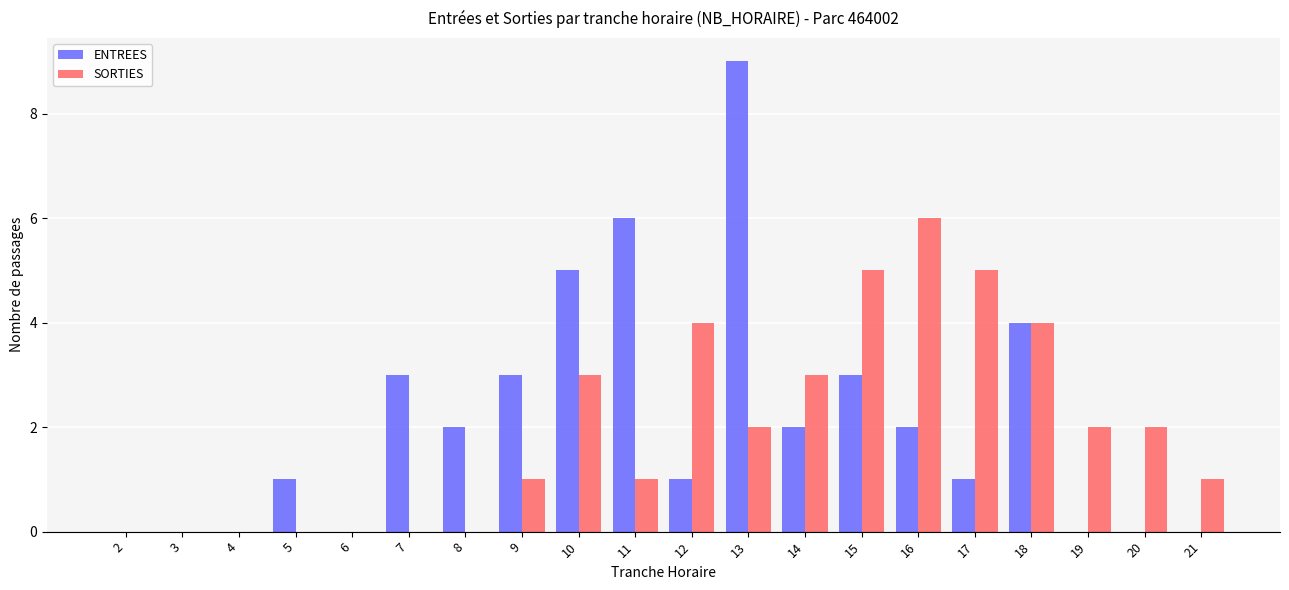

How many categories are shown in the chart?

20